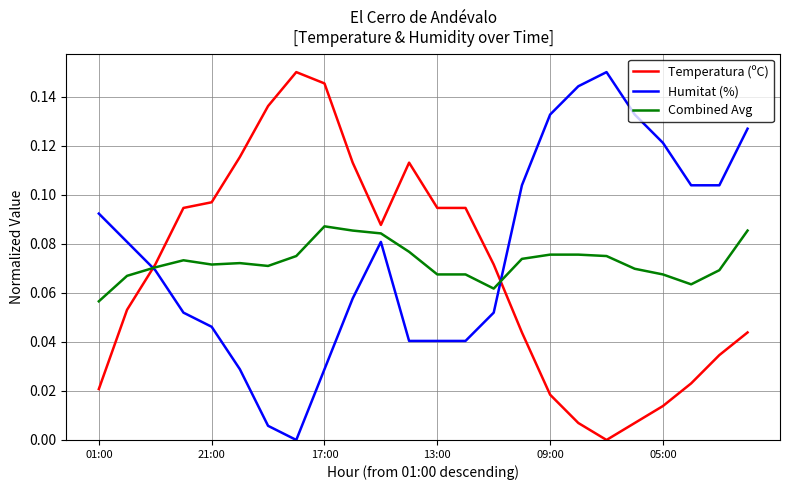

True or false: Temperatura (ºC) and Humitat (%) cross at least once.

True